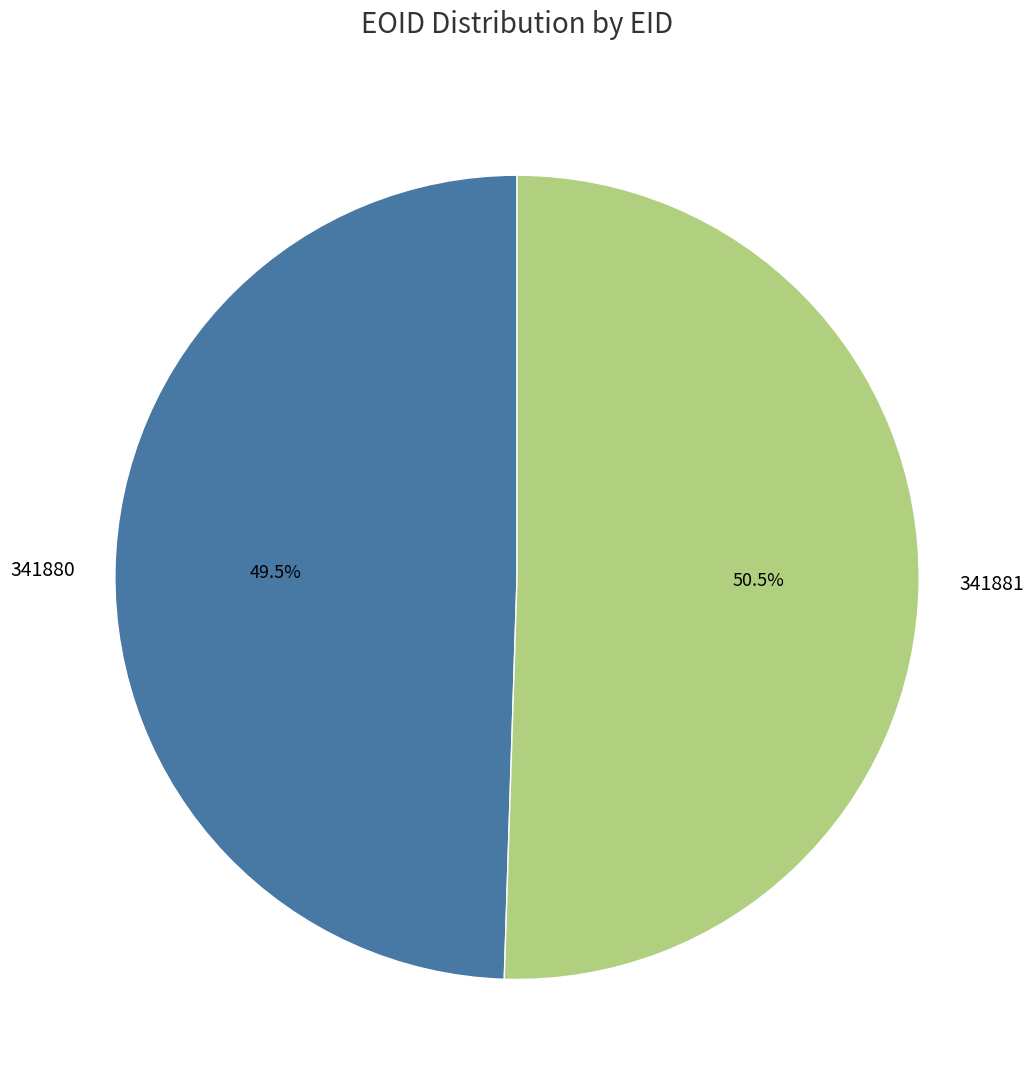

What is the total percentage of 341880 and 341881?

100.0%